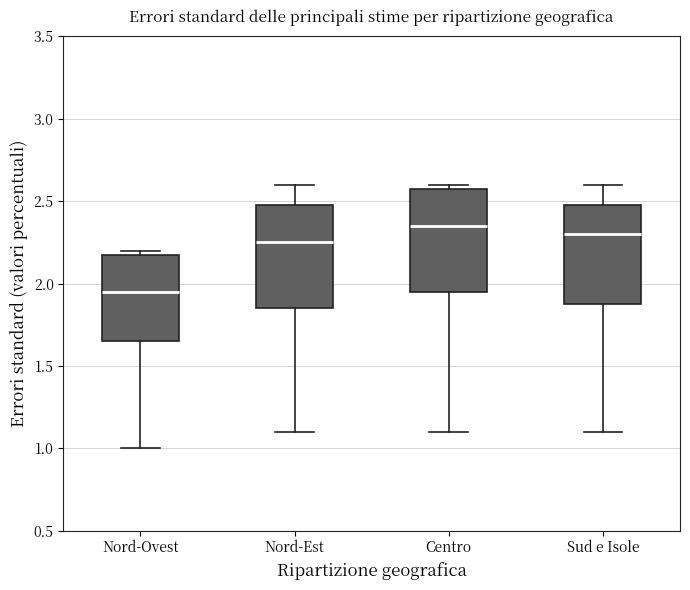

Reading left to right, read every box against the y-axis: the position of its median line, the range the box covers, and the ends of its whiskers. The values are not printed on the chart, so give them approximately, as read against the axis.

Nord-Ovest: median 1.95, box 1.65 to 2.20, whiskers 1.00 to 2.20 (just above the box's upper edge)
Nord-Est: median 2.25, box 1.85 to 2.50, whiskers 1.10 to 2.60
Centro: median 2.35, box 1.95 to 2.60, whiskers 1.10 to 2.60 (just above the box's upper edge)
Sud e Isole: median 2.30, box 1.90 to 2.50, whiskers 1.10 to 2.60